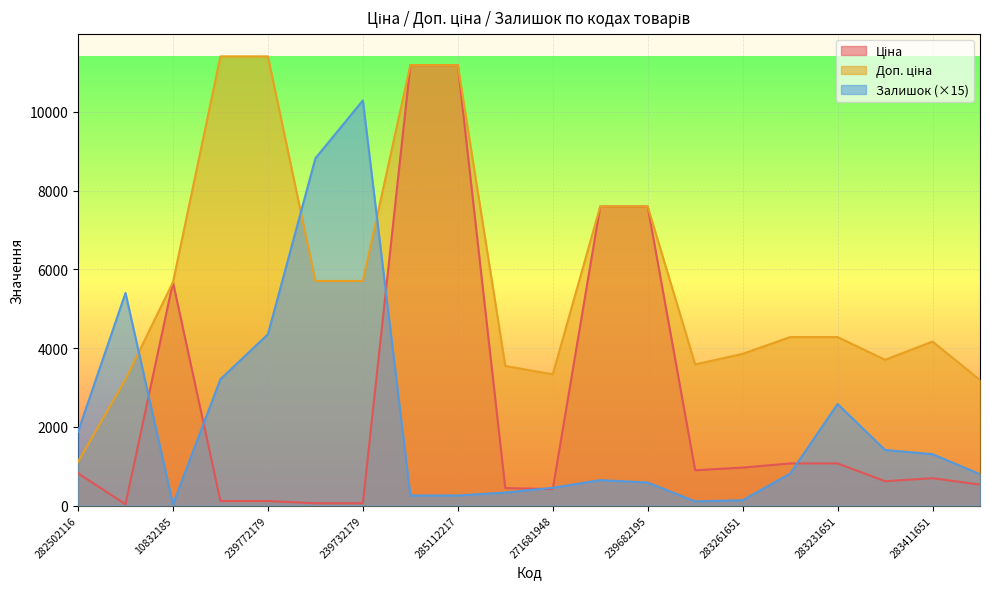

At 283231856, list the series in order from smallest to largest.

Залишок, Ціна, Доп. ціна